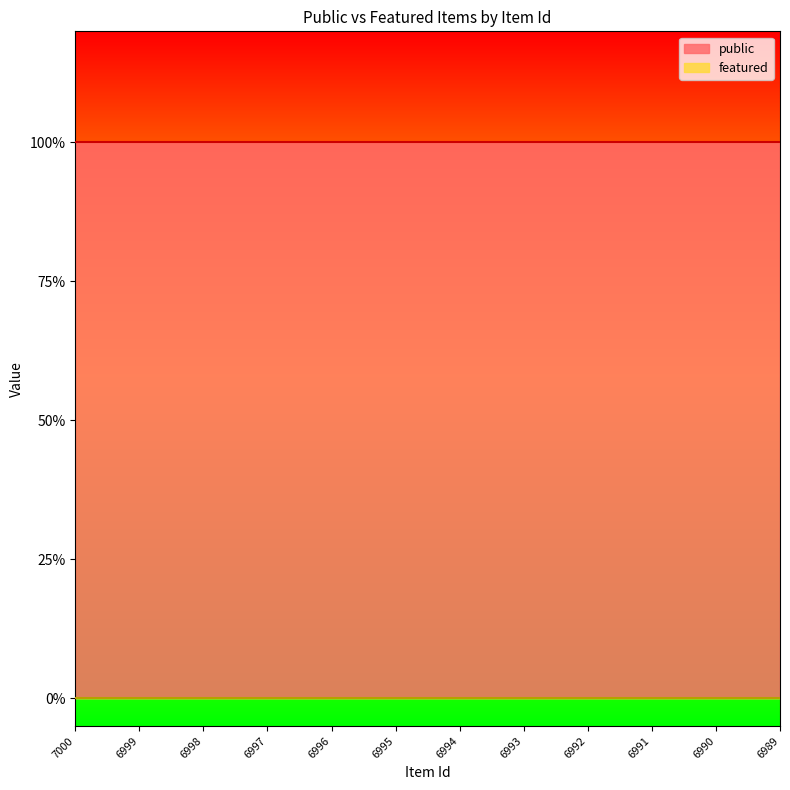

Which category has the highest value in the featured series?

7000